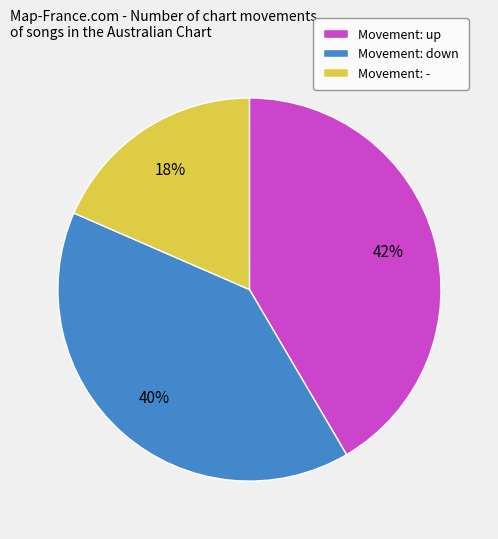

Is there any slice that represents more than half of the pie?

No